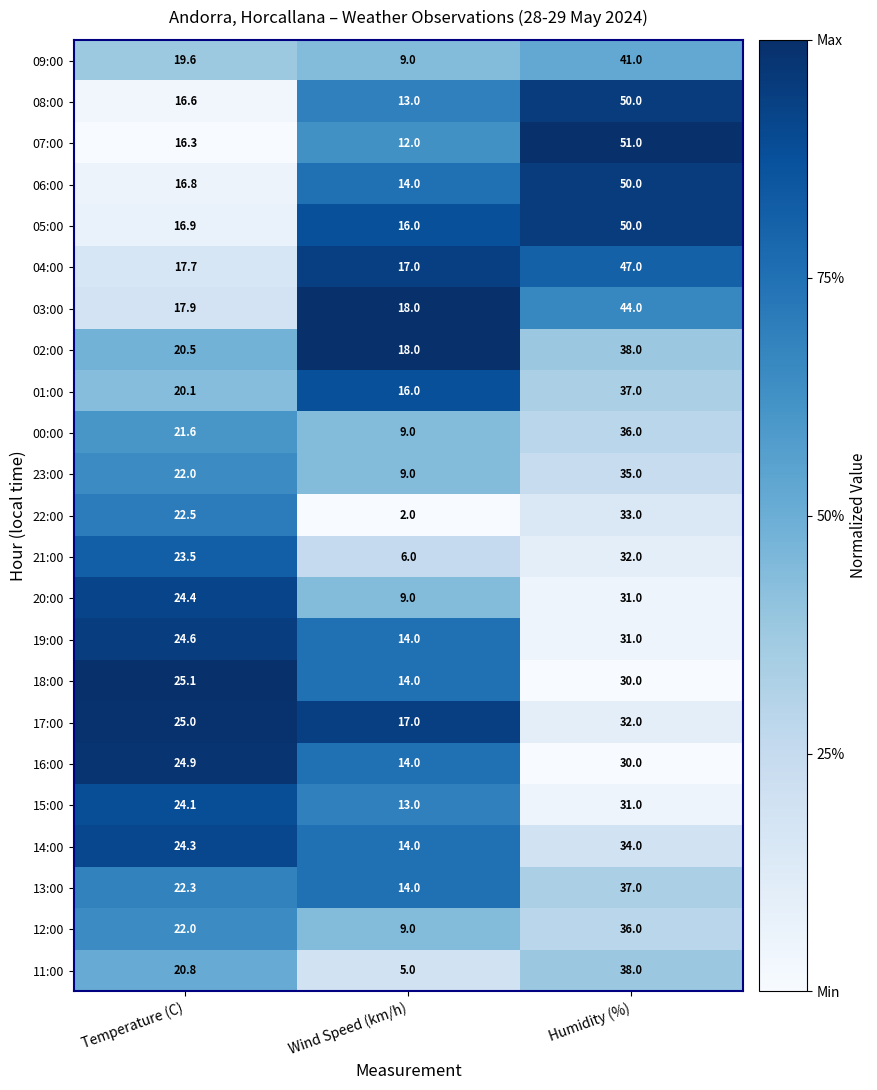

The 23:00 series shows 35.0 at Humidity (%). True or false?

True